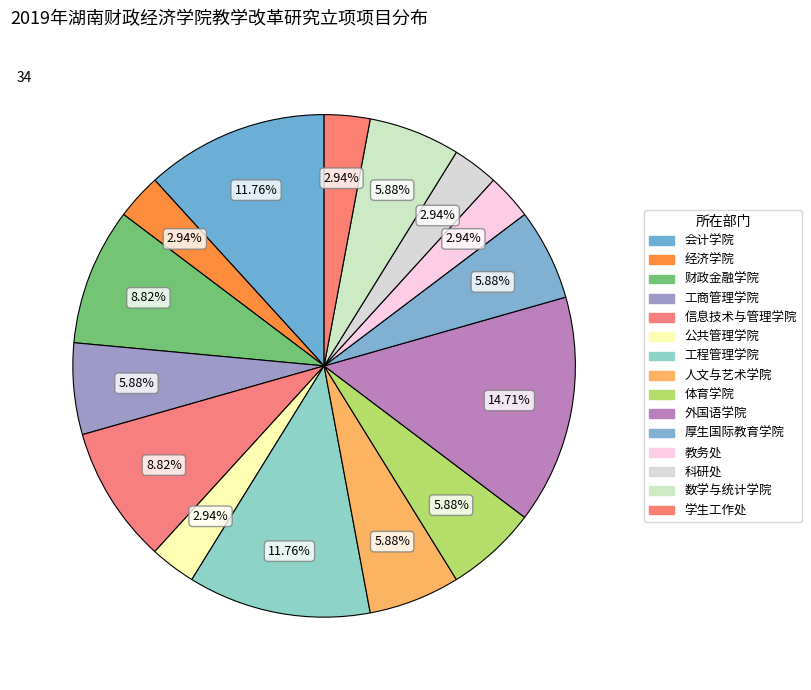

The 学生工作处 slice represents 3% of the pie. True or false?

True